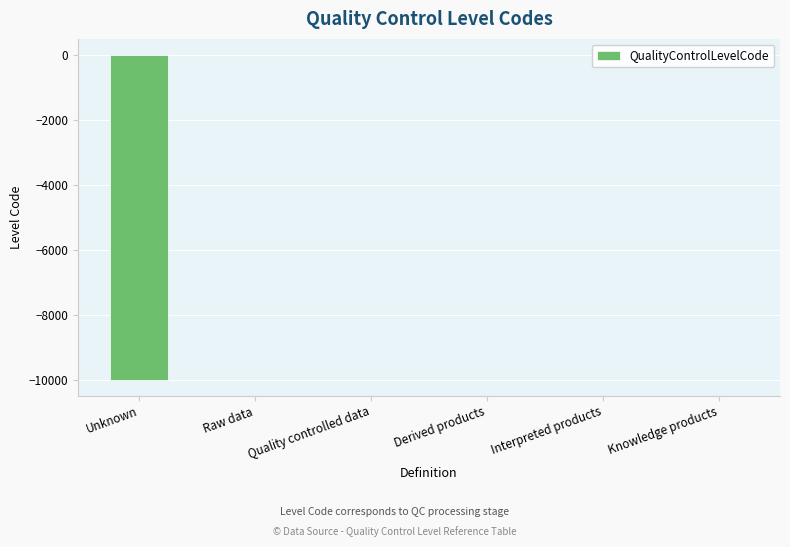

How many data points are less than 2?

3